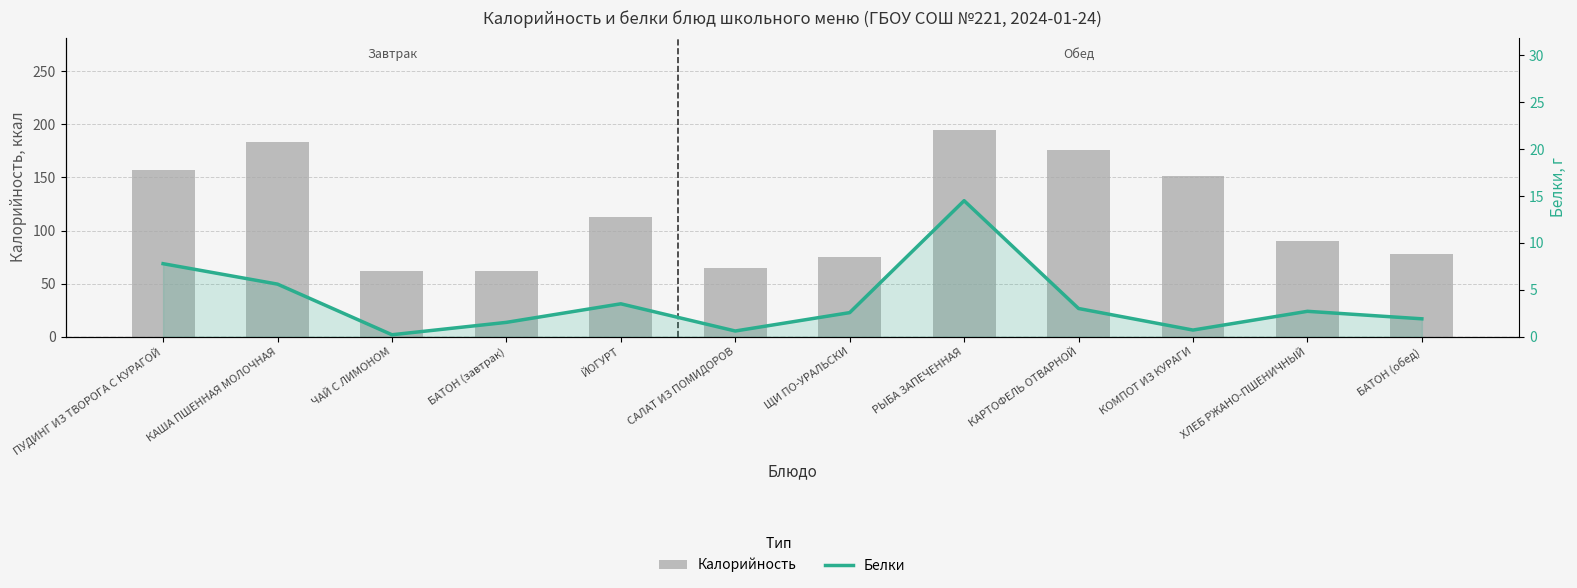

What position from the left is КОМПОТ ИЗ КУРАГИ?

10